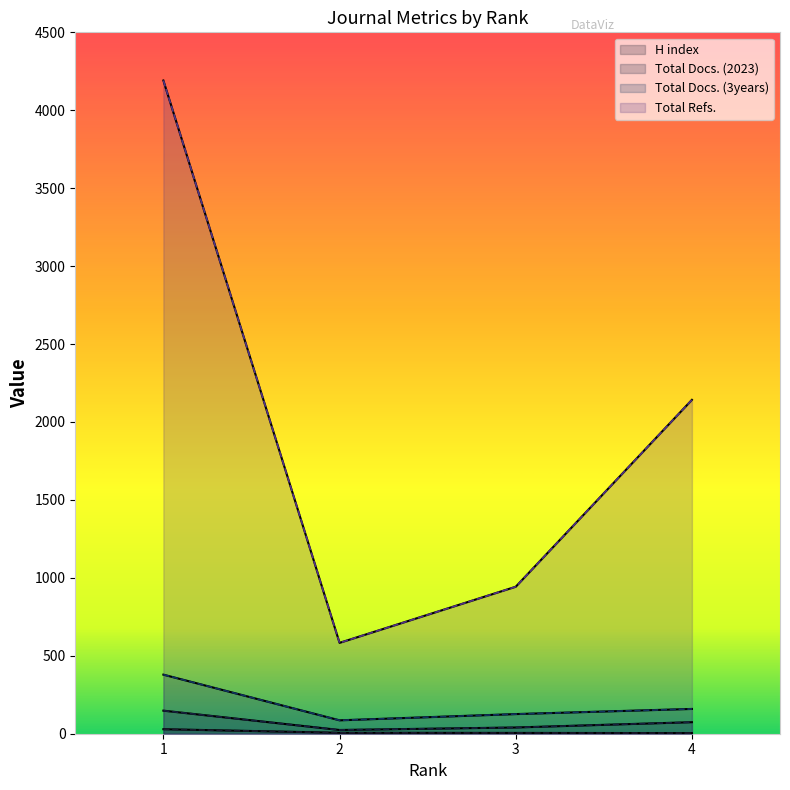

What are all the series names shown in the legend?

H index, Total Docs. (2023), Total Docs. (3years), Total Refs.